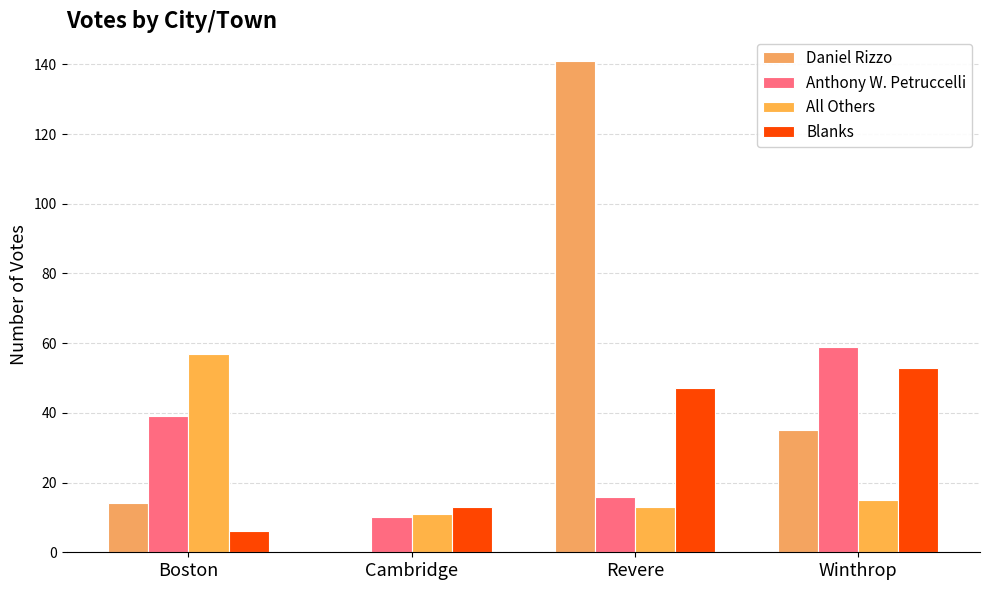

What position from the right is Boston?

4